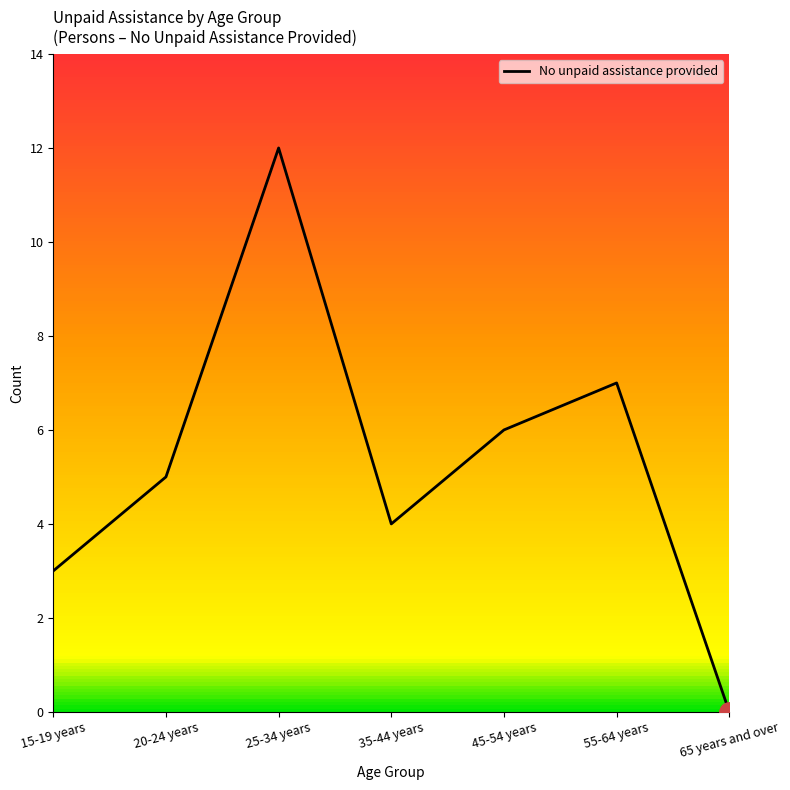

The chart shows a value of 0 at 65 years and over. True or false?

True